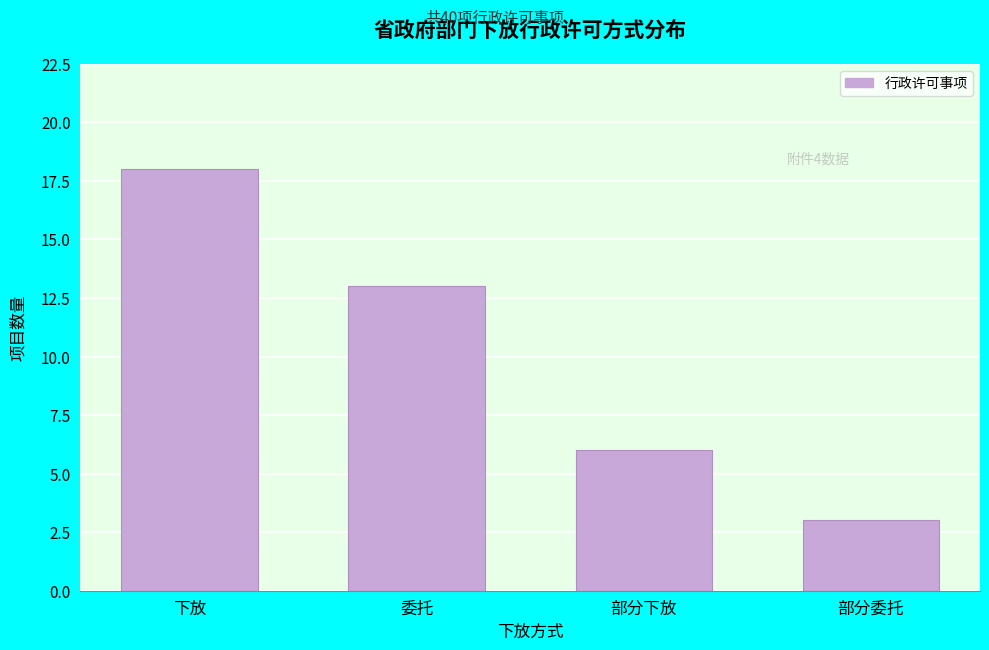

Reading left to right, list all the values displayed in this chart.

18	13	6	3